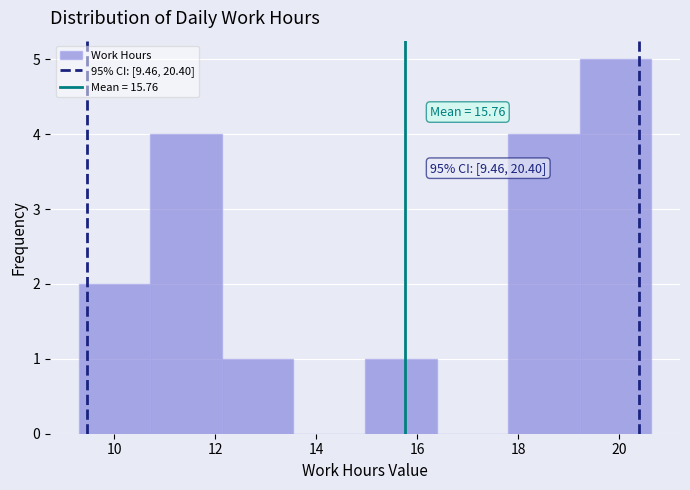

Which range on the x-axis has the tallest bar?

19.2 to 20.6